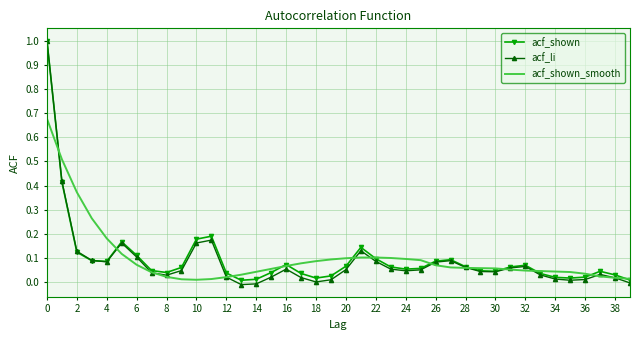

What is the maximum value shown in the chart?

1.0